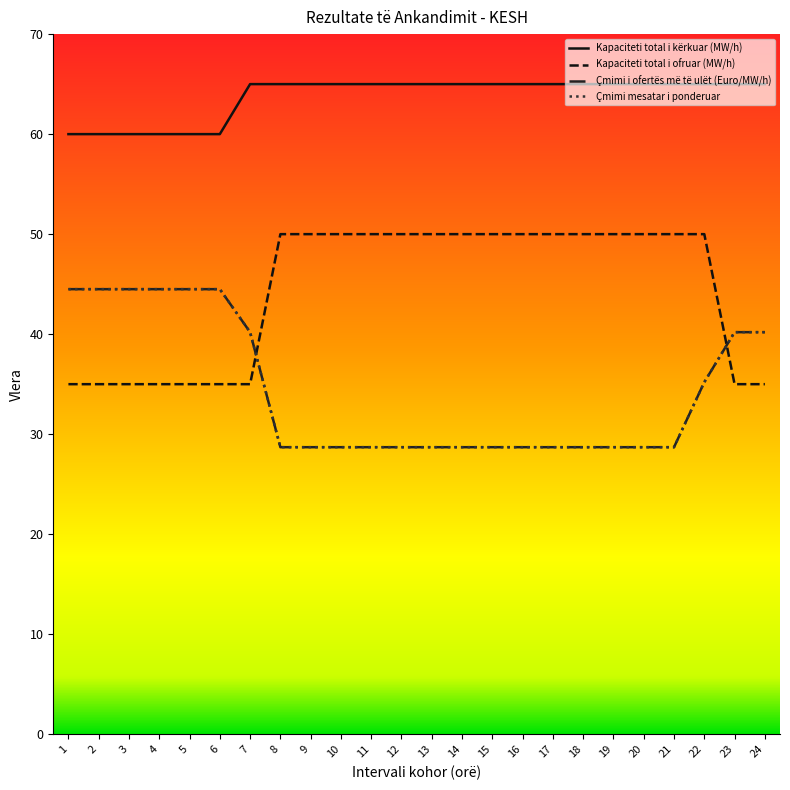

What is the difference between the second highest and second lowest values in the Çmimi mesatar i ponderuar series?

15.8